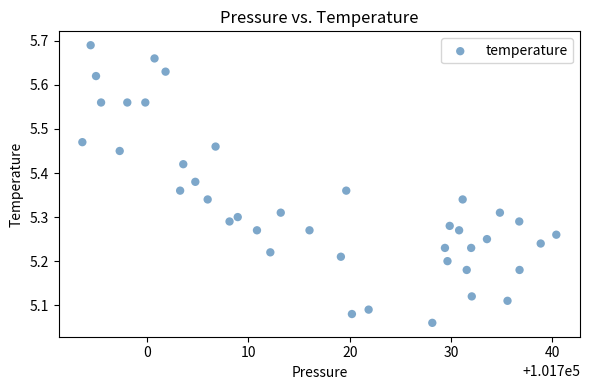

What is the range of Y values (max minus min)?

0.6